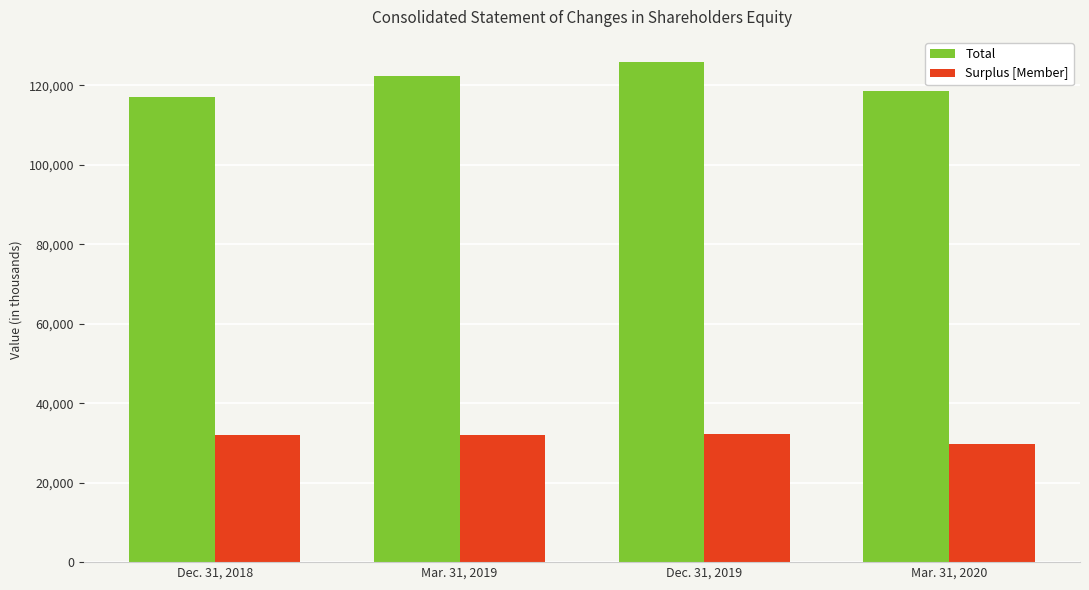

What is the difference between the maximum and minimum values in the Surplus [Member] series?

2603